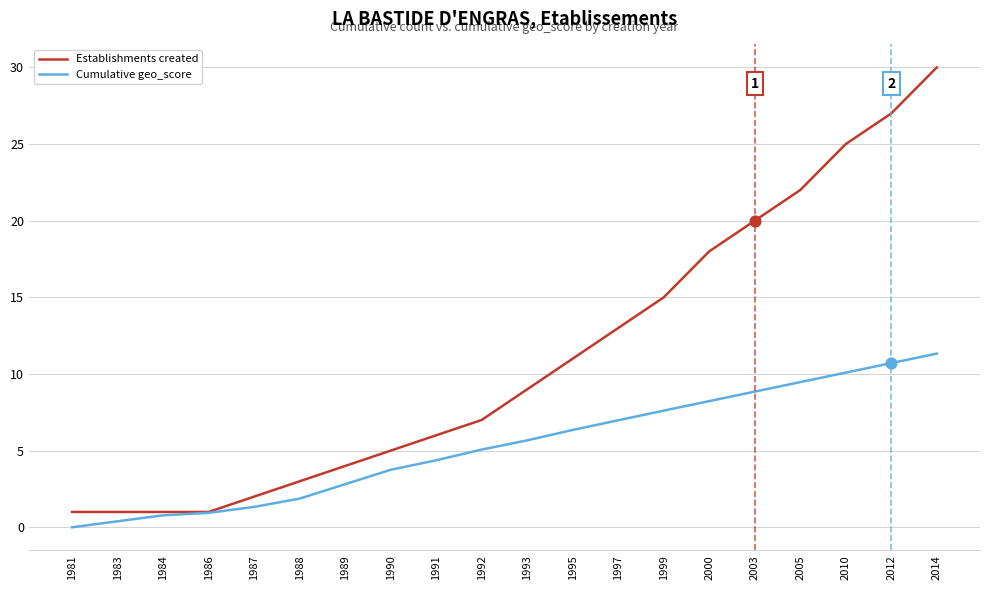

At which category is the sum across all series the highest?

2014